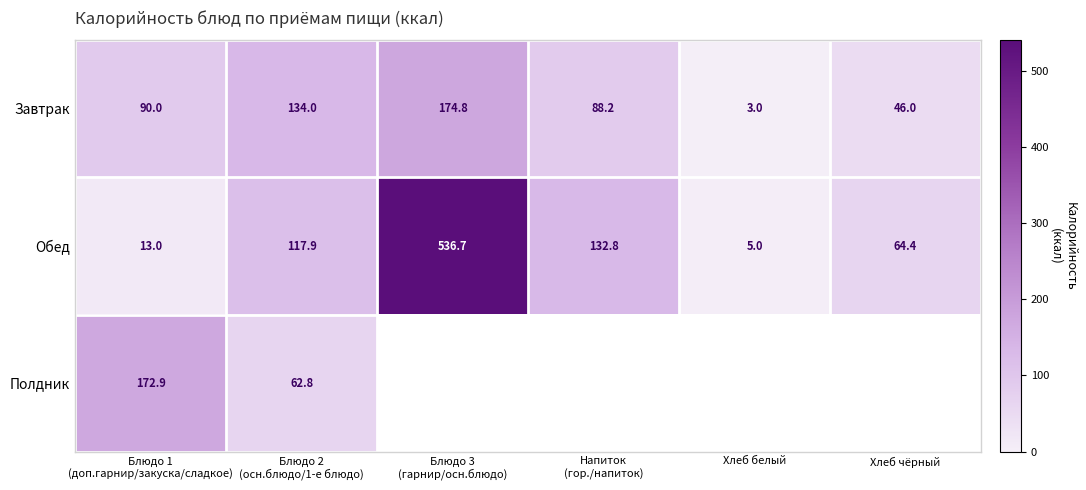

Which category has the lowest value in the Завтрак series?

Хлеб белый